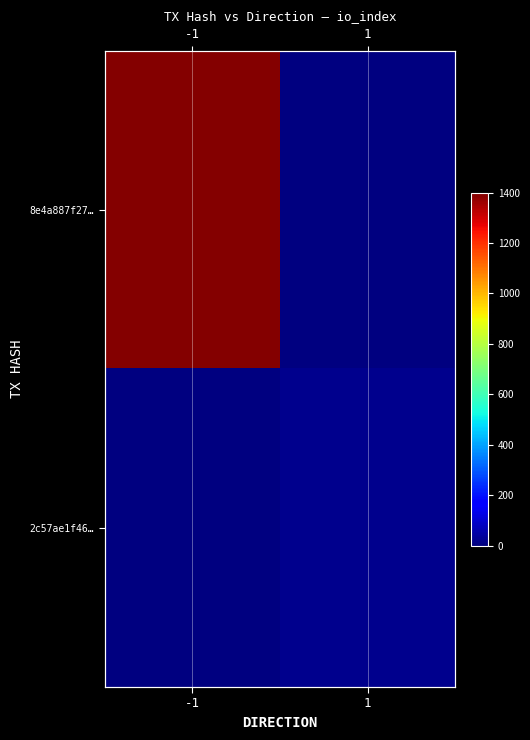

Rank the series by their maximum value, from highest to lowest.

8e4a887f27…, 2c57ae1f46…